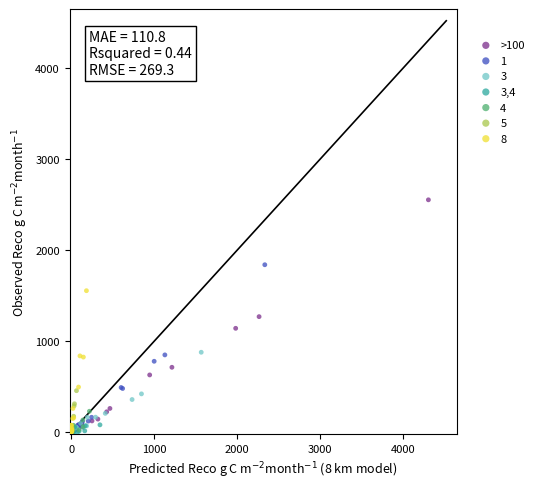

Which series has the widest spread of Y values?

>100